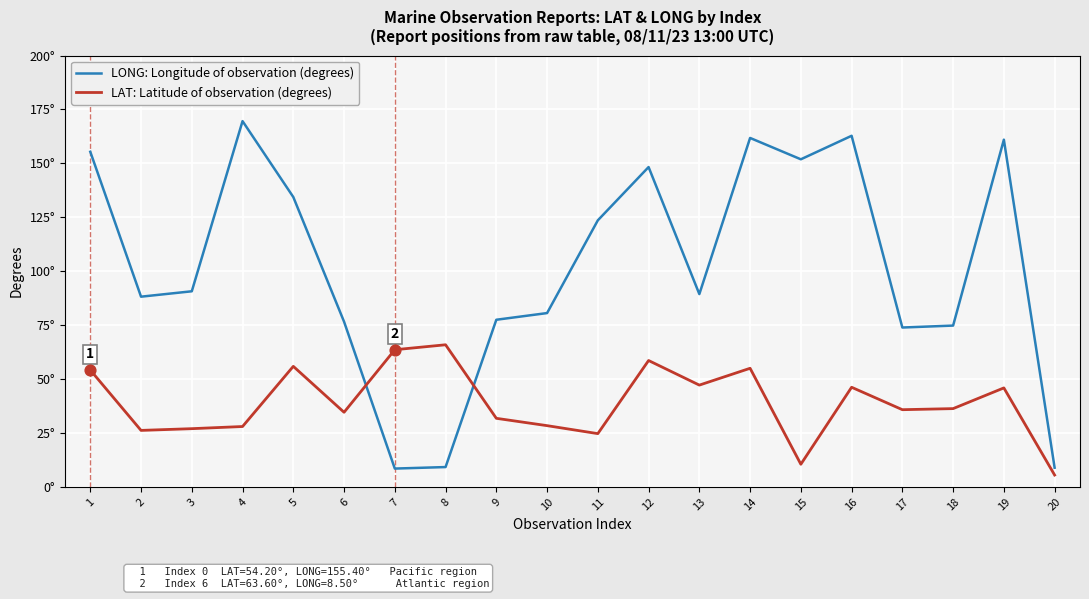

At which category is the sum across all series the highest?

14